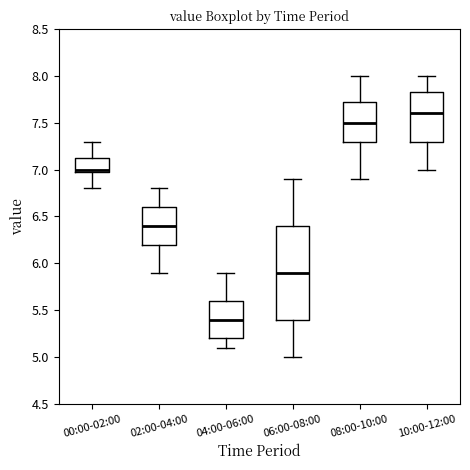

Which box has the lowest median line?

04:00-06:00